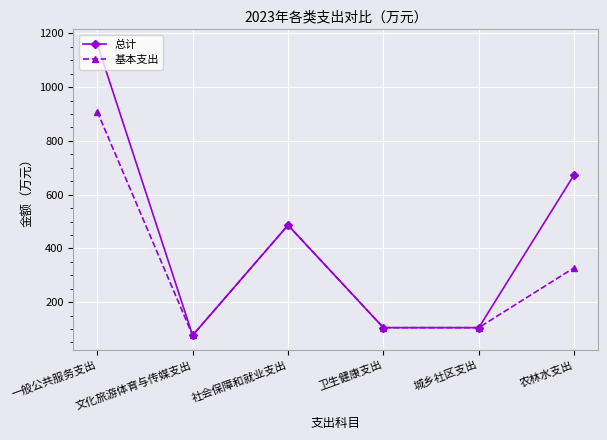

How many lines are shown in the chart?

2